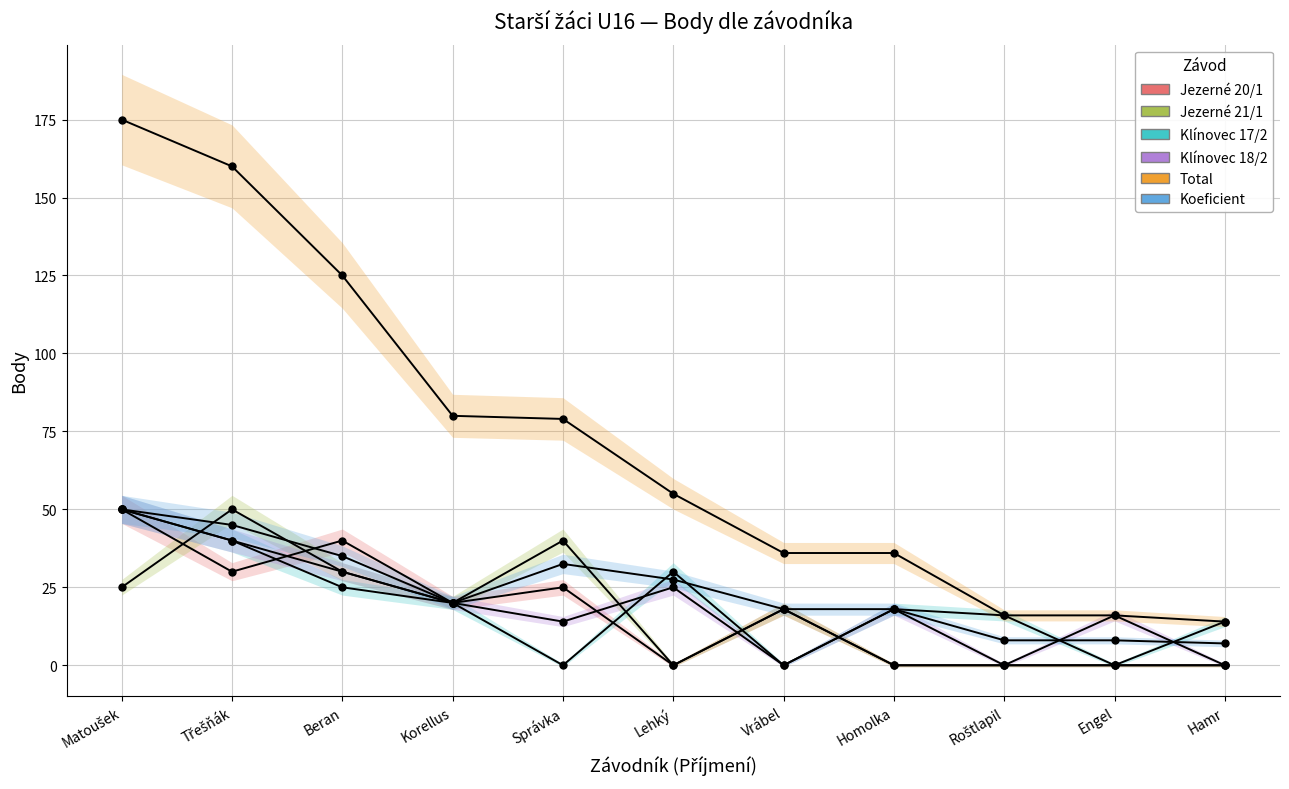

Does the chart display data point markers on the line(s)?

Yes